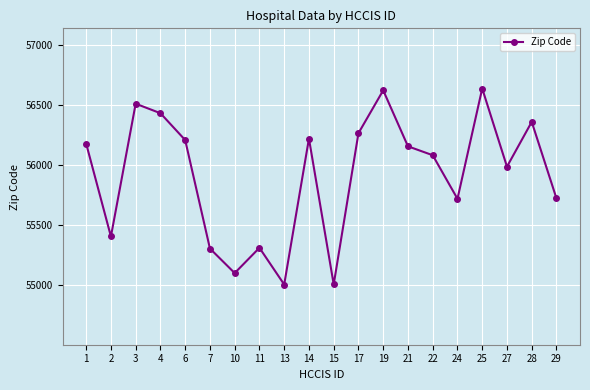

Between 29 and 2, which is larger?

29